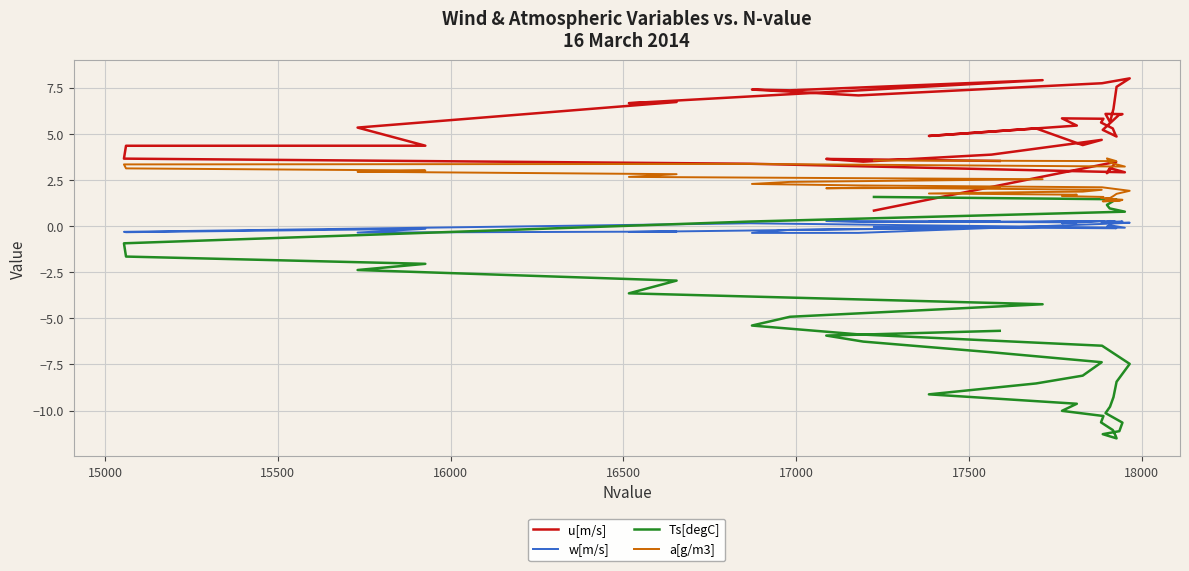

In Ts[degC], how many points are lower than both neighbors (excluding endpoints)?

1